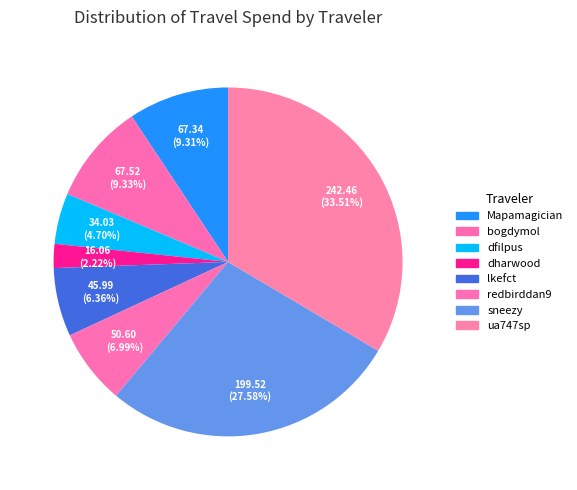

Which has a higher value, dfilpus or lkefct?

lkefct